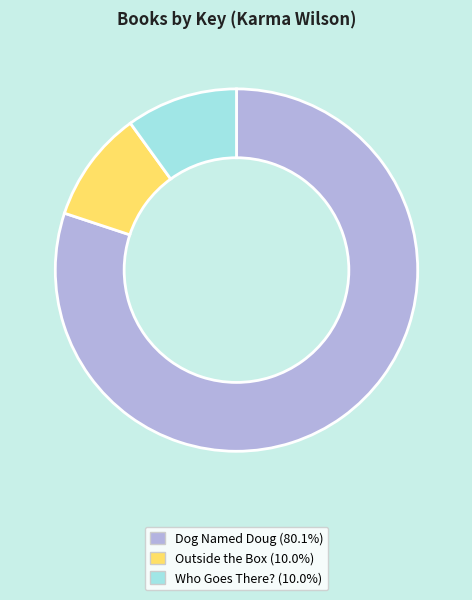

Combined, do Dog Named Doug (80.1%) and Outside the Box (10.0%) account for over 50%?

Yes